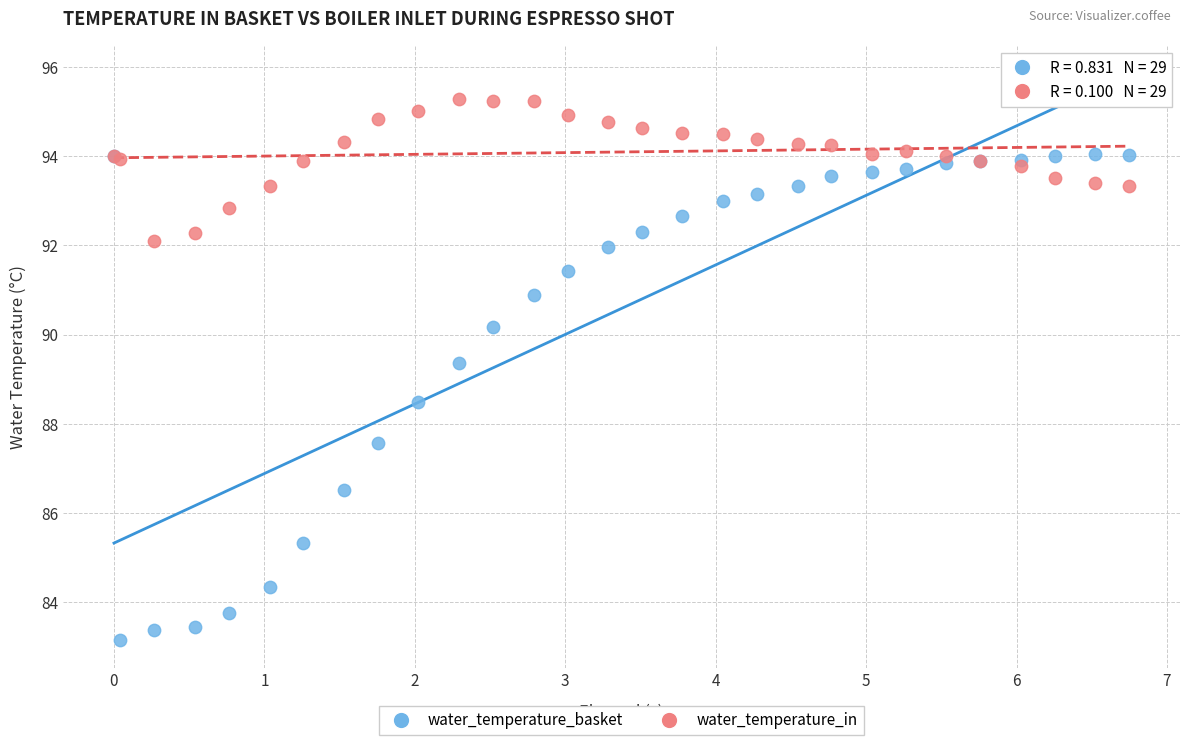

Across all series, what Y value is closest to 89?

89.4